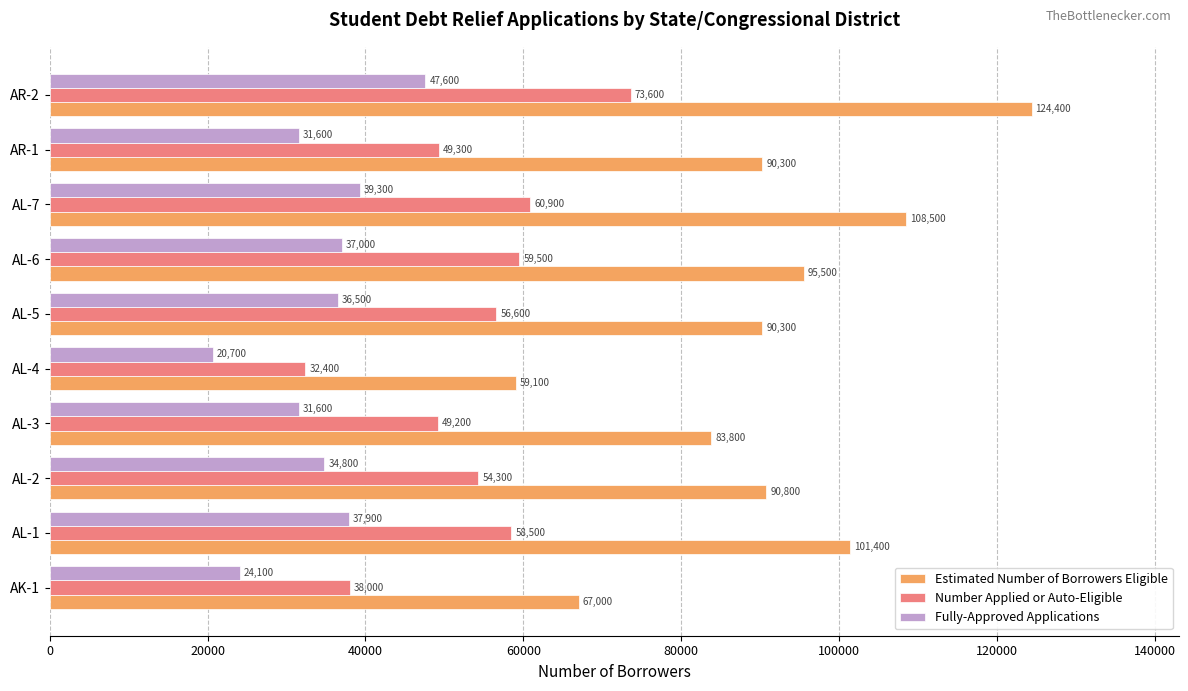

The value of Estimated Number of Borrowers Eligible at AL-2 is 154144. True or false?

False